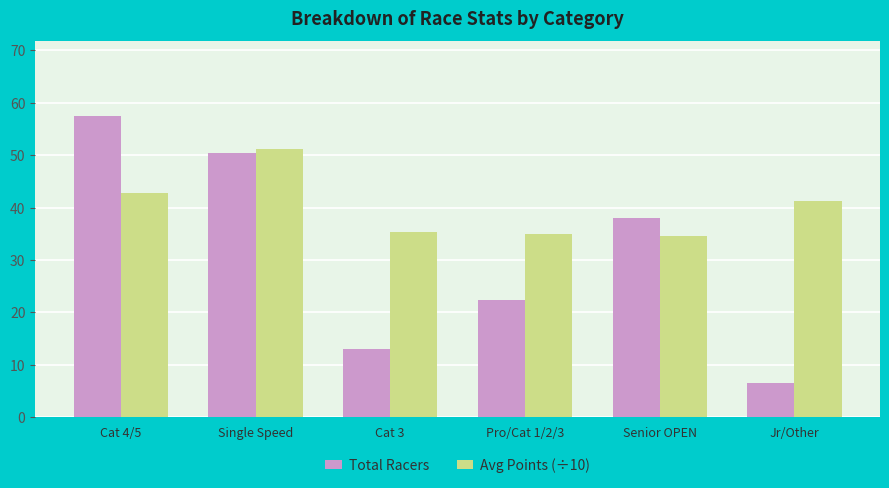

What is the average value of the Total Racers series?

31.3